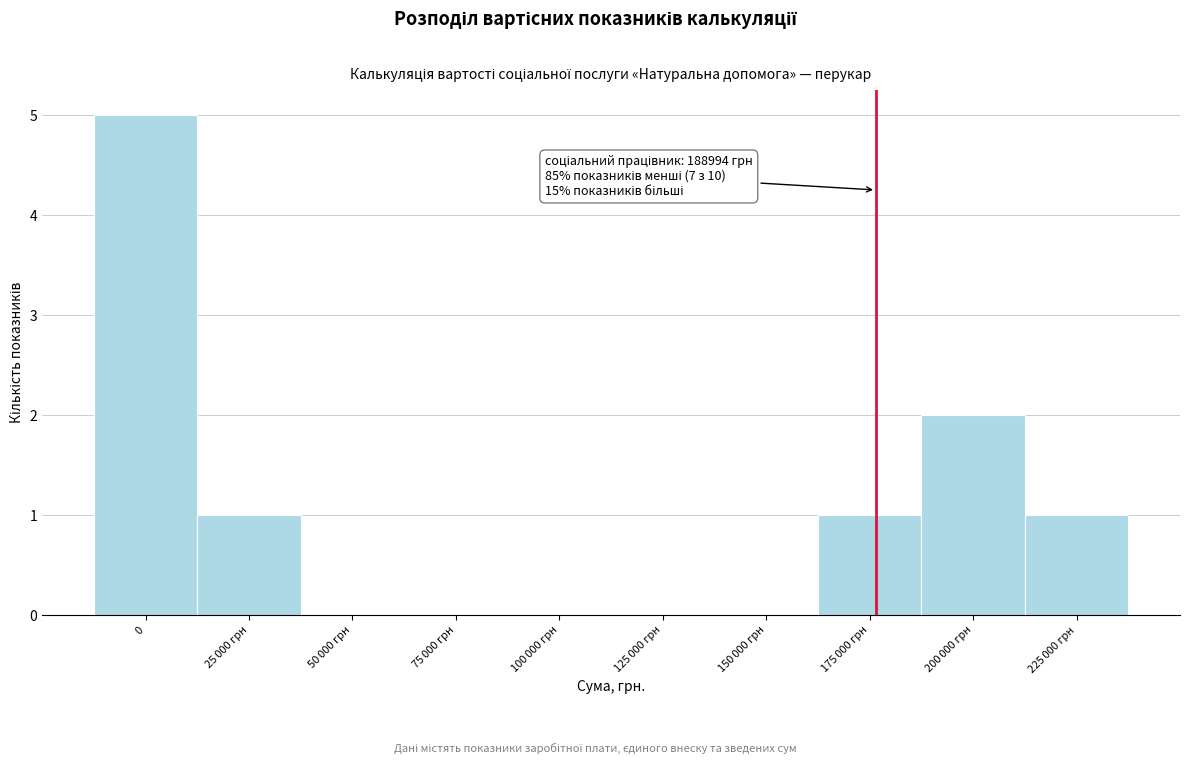

What is the sum of all values?

10